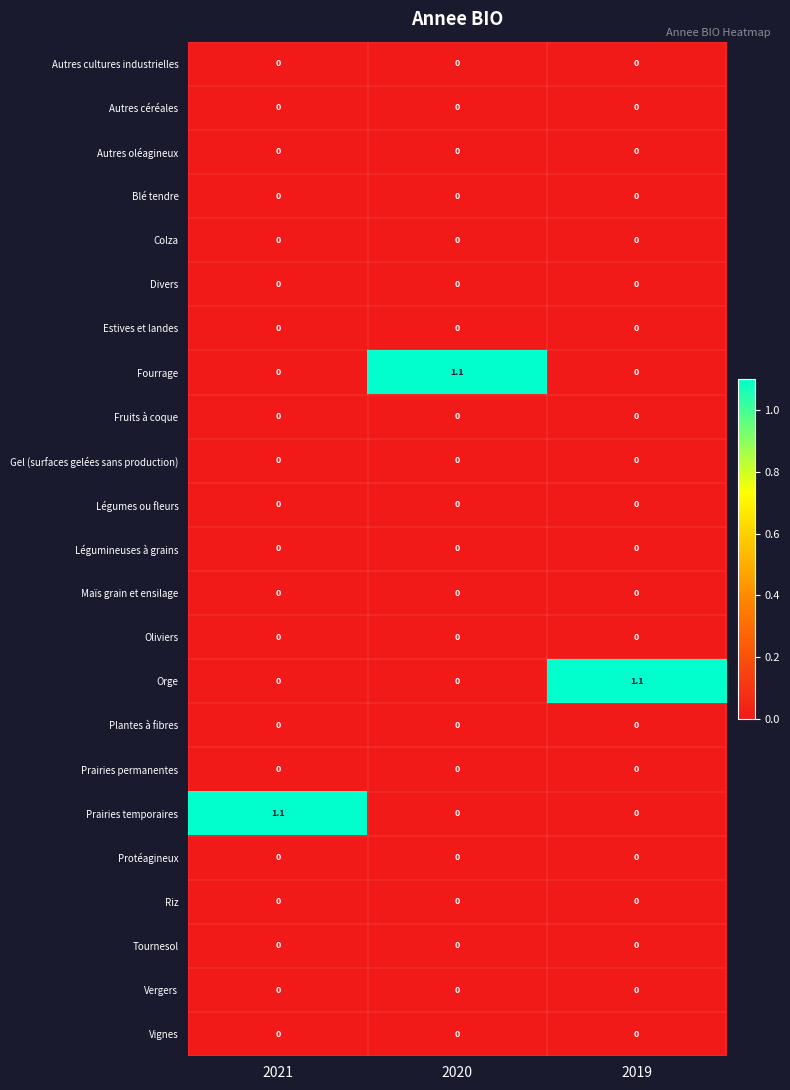

What is the spread (max minus min) of values at 2020?

1.1